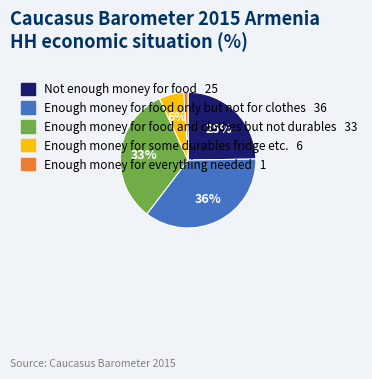

How many segments does this pie chart have?

5